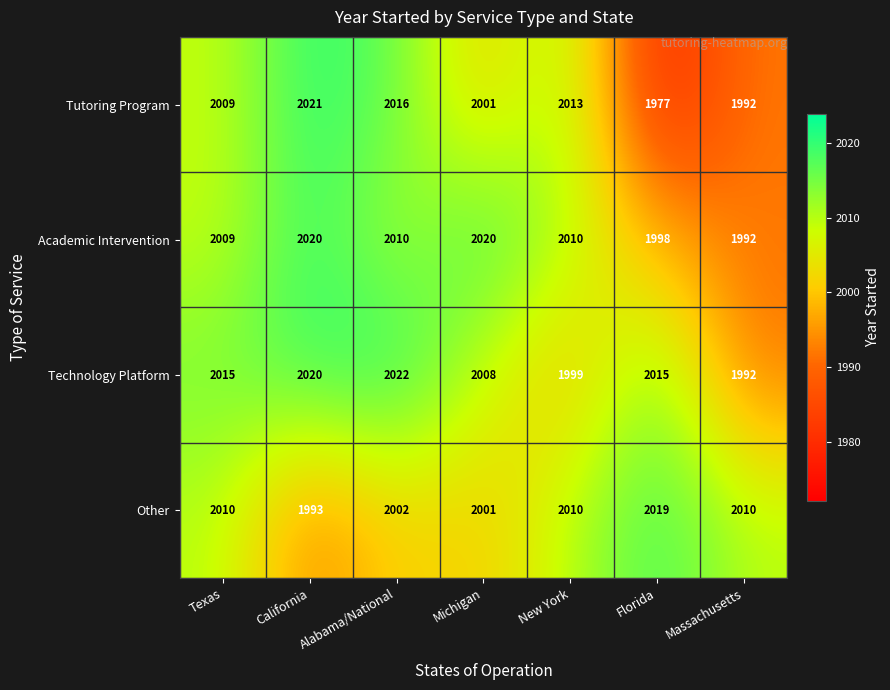

Between Michigan and Massachusetts, which series saw the biggest shift?

Academic Intervention